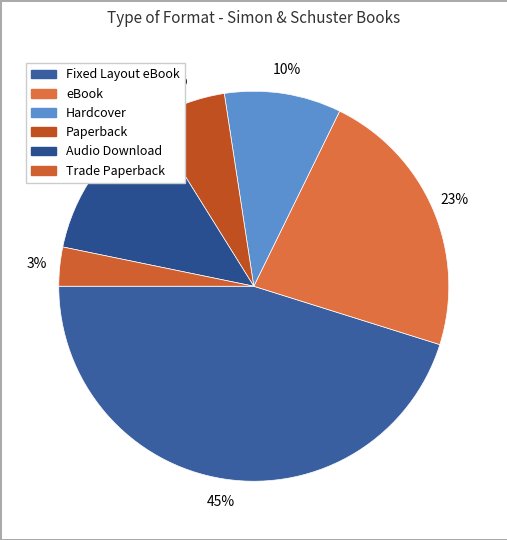

Rank the categories by value from lowest to highest.

Trade Paperback, Paperback, Hardcover, Audio Download, eBook, Fixed Layout eBook